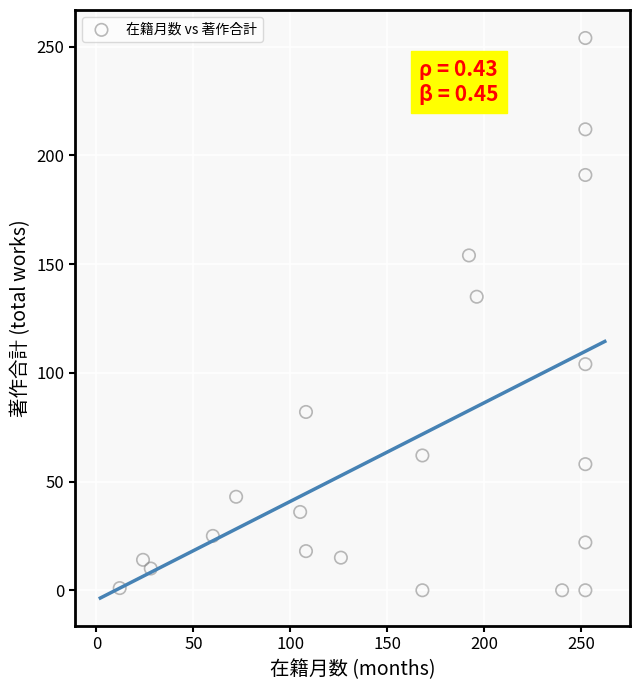

What is the range of X values (max minus min)?

240